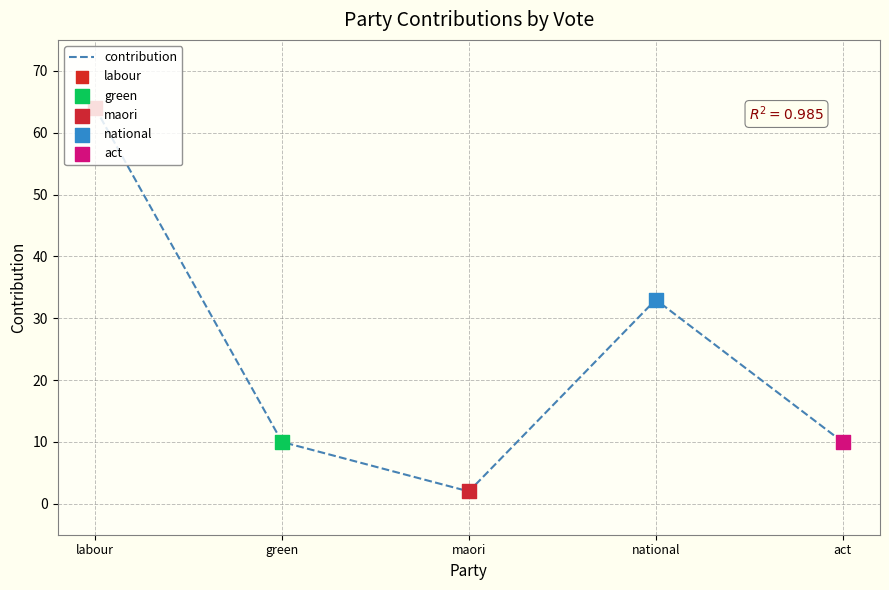

Approximately how many times larger is the value at green compared to maori?

5.0